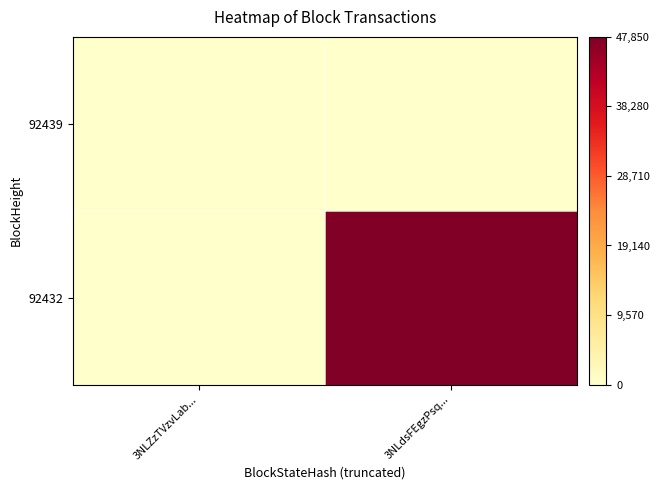

Between 3NLdsFEgzPsq... and 3NLZzTVzvLab..., which is larger?

3NLdsFEgzPsq...